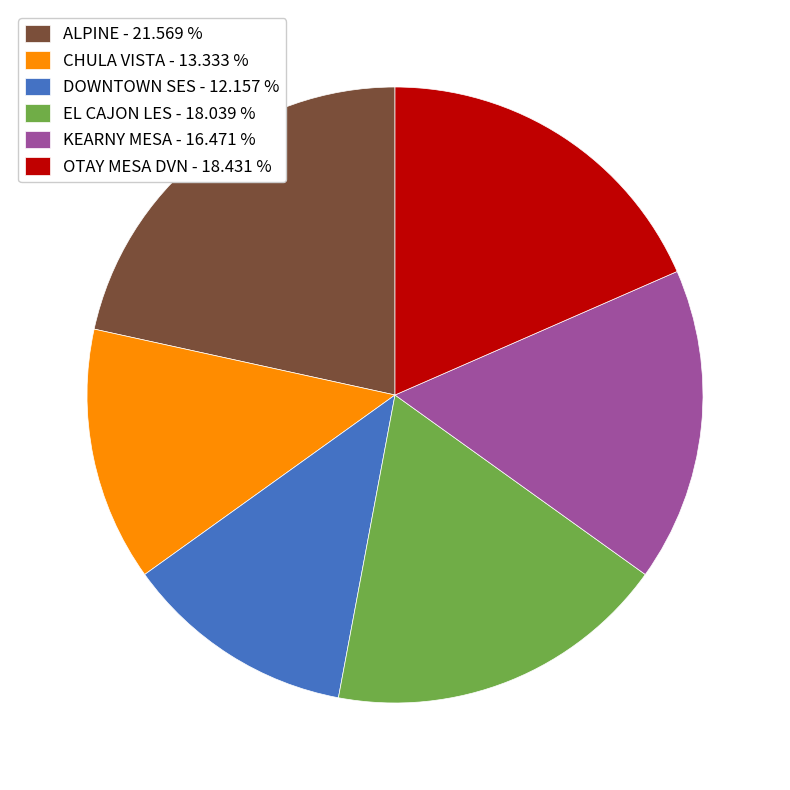

Between ALPINE - 21.569 % and KEARNY MESA - 16.471 %, which is larger?

ALPINE - 21.569 %